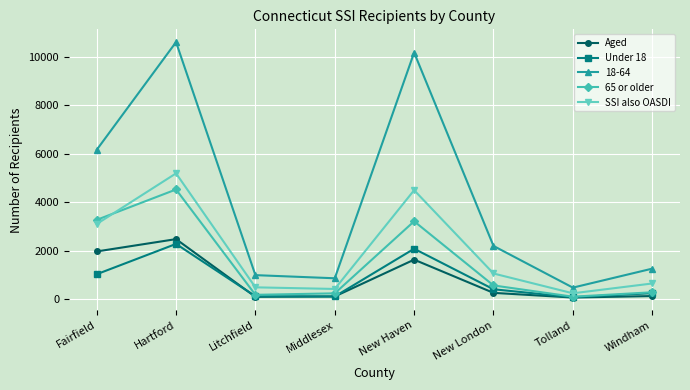

What are all the series names shown in the legend?

Aged, Under 18, 18-64, 65 or older, SSI also OASDI